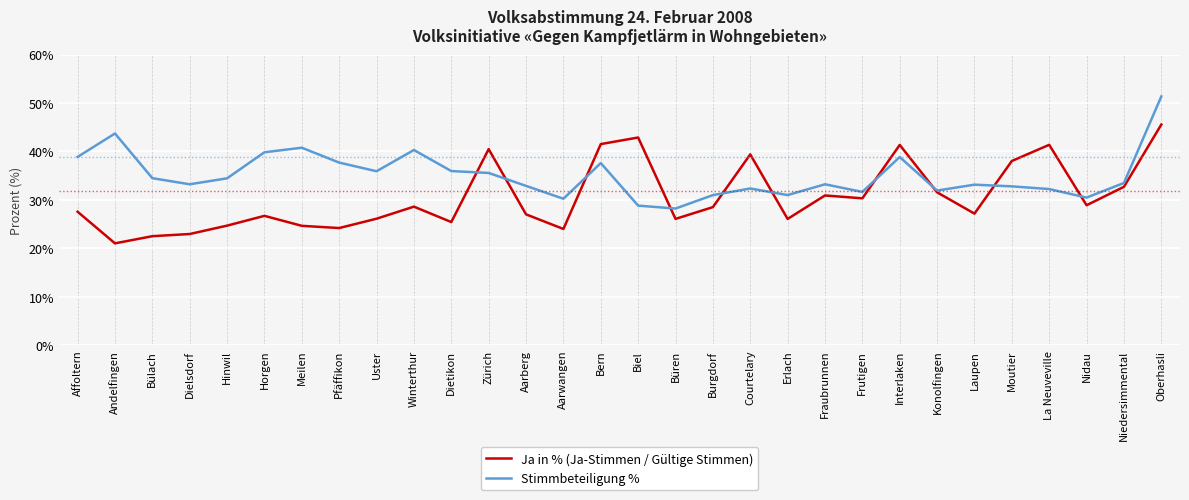

What position from the left is Zürich?

12